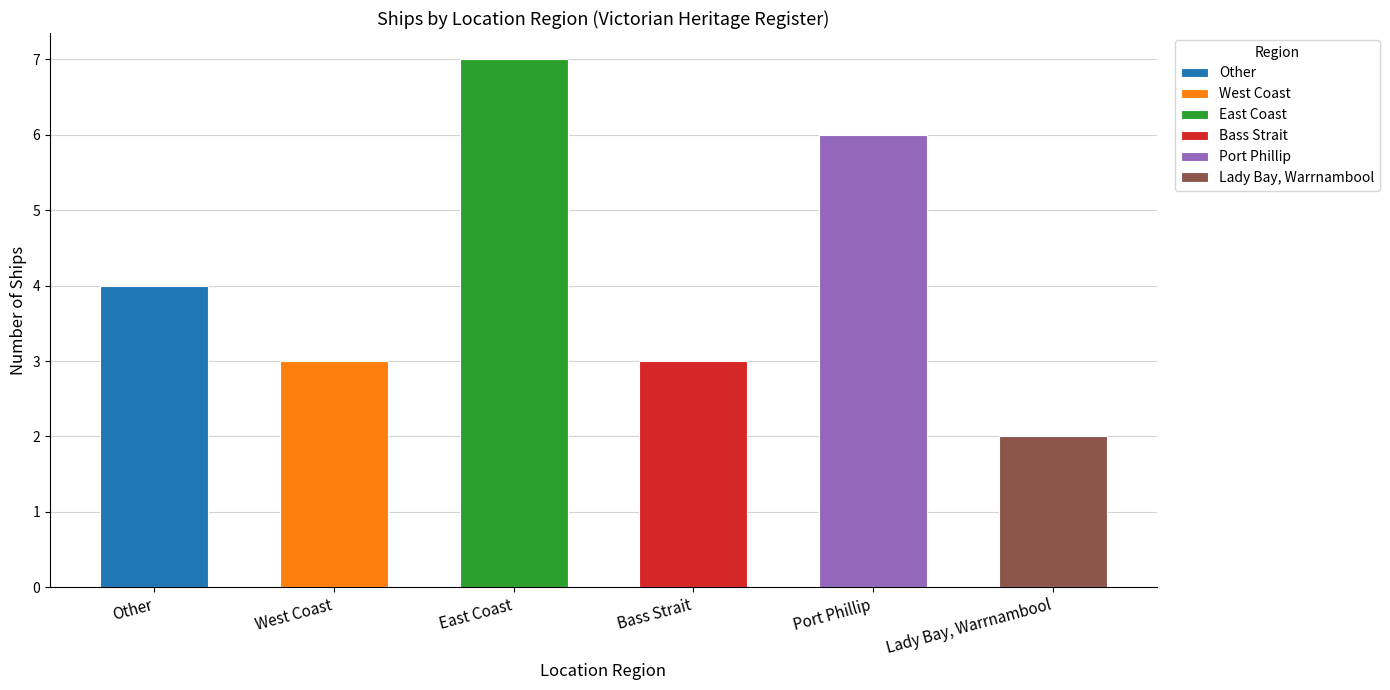

How many distinct data groups are displayed?

1